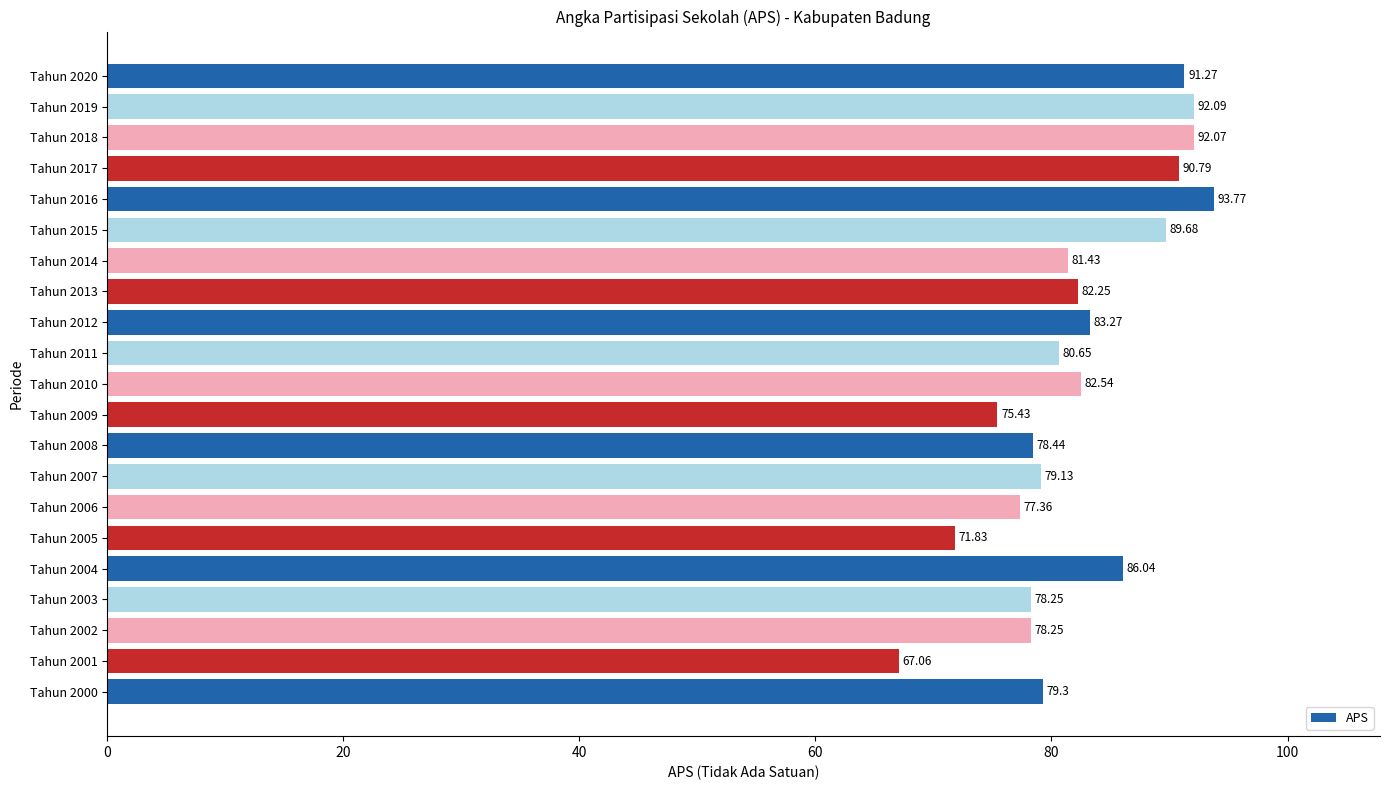

What is the change in value from Tahun 2012 to Tahun 2017?

+7.5